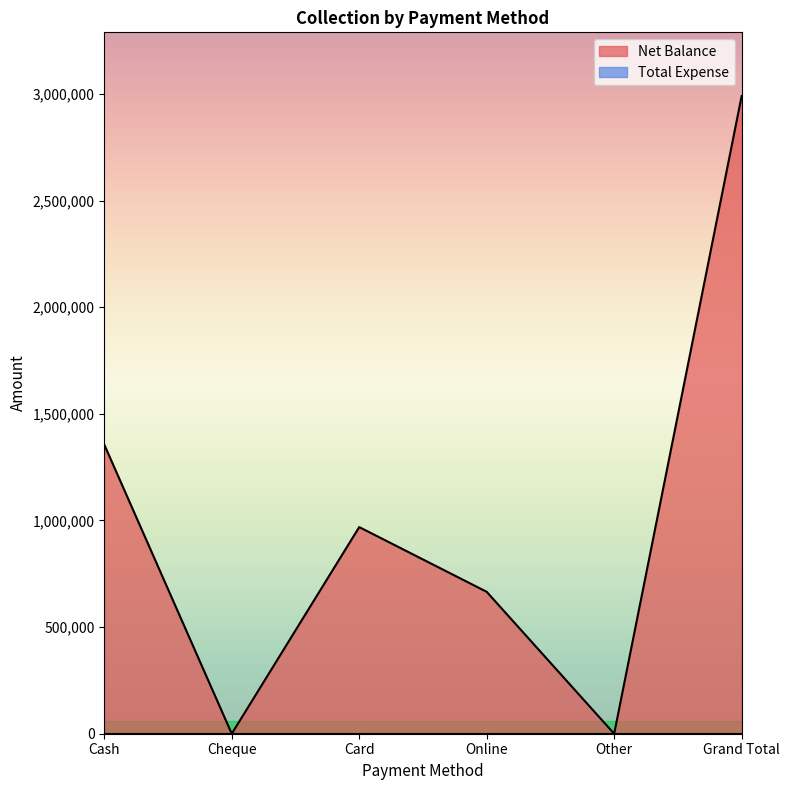

Which category has the highest value across all series?

Grand Total